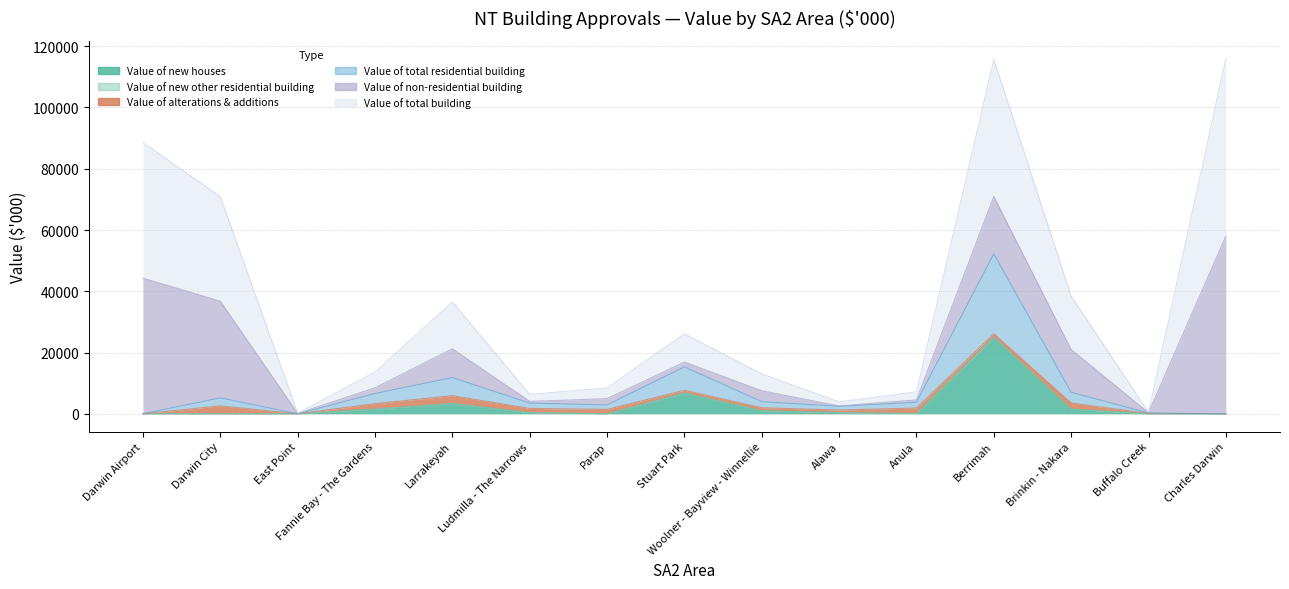

At which label does Value of total building first exceed 13626?

Darwin Airport